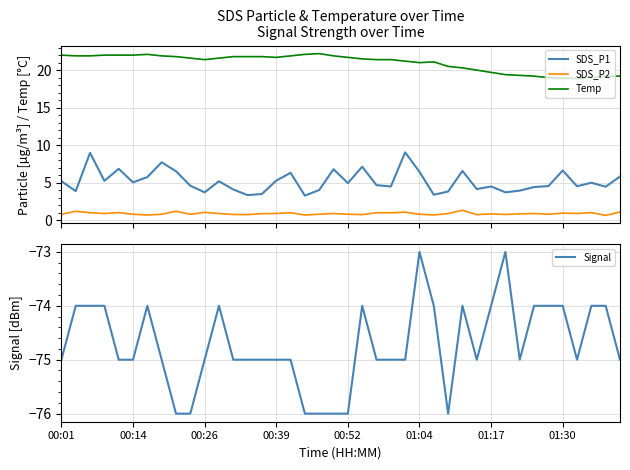

True or false: Temp and SDS_P1 intersect in this chart.

False